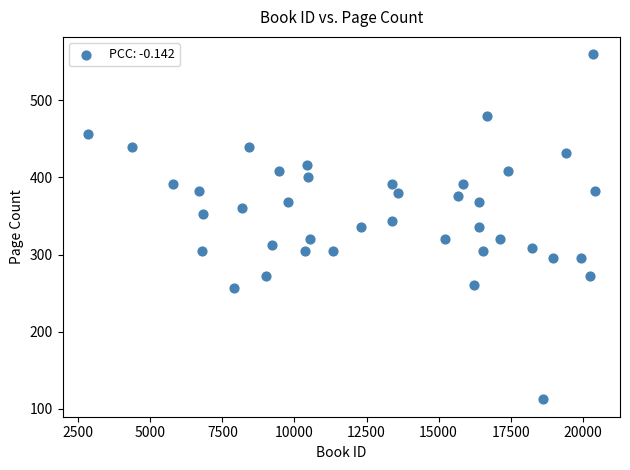

What is the range of Y values (max minus min)?

448